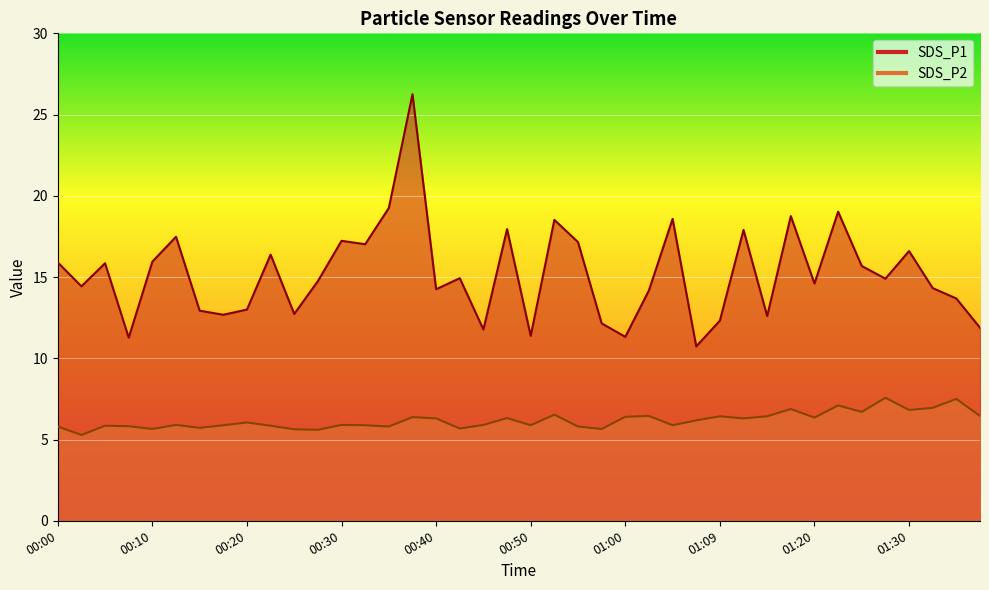

True or false: SDS_P1 has a value of 15.9 at 00:10.

True